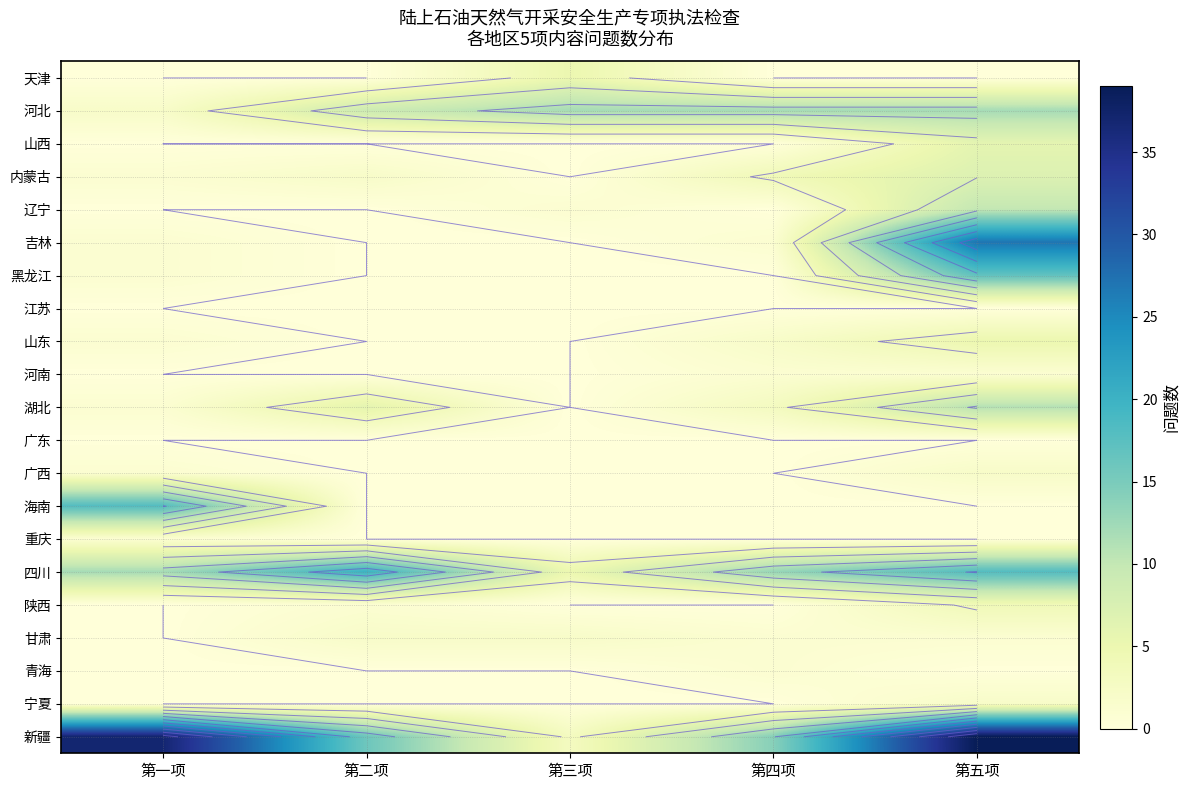

Which has a higher value, 第一项 or 第五项?

第一项